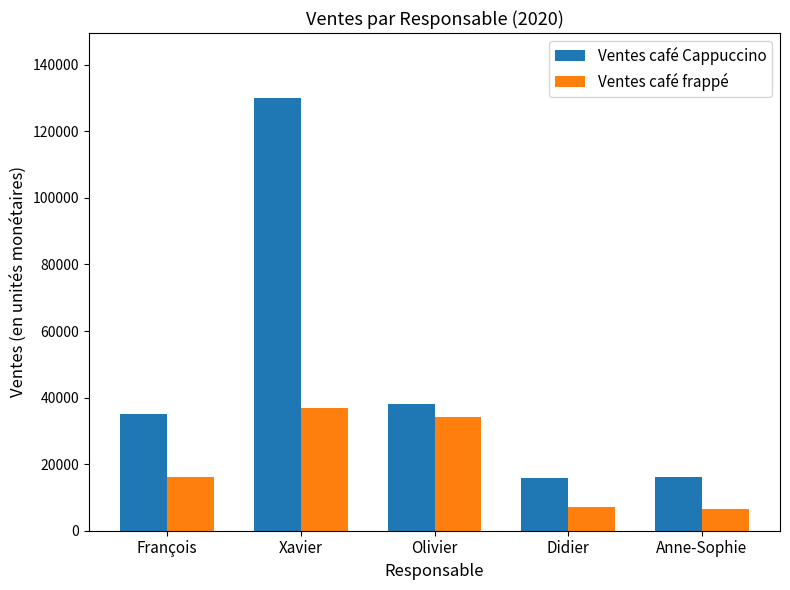

What is the label of the 1st bar from the left?

François